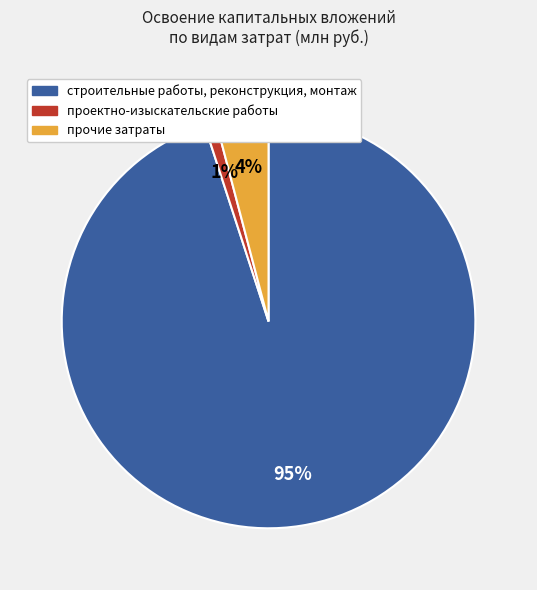

To the nearest percent, what portion does строительные работы, реконструкция, монтаж represent?

95%